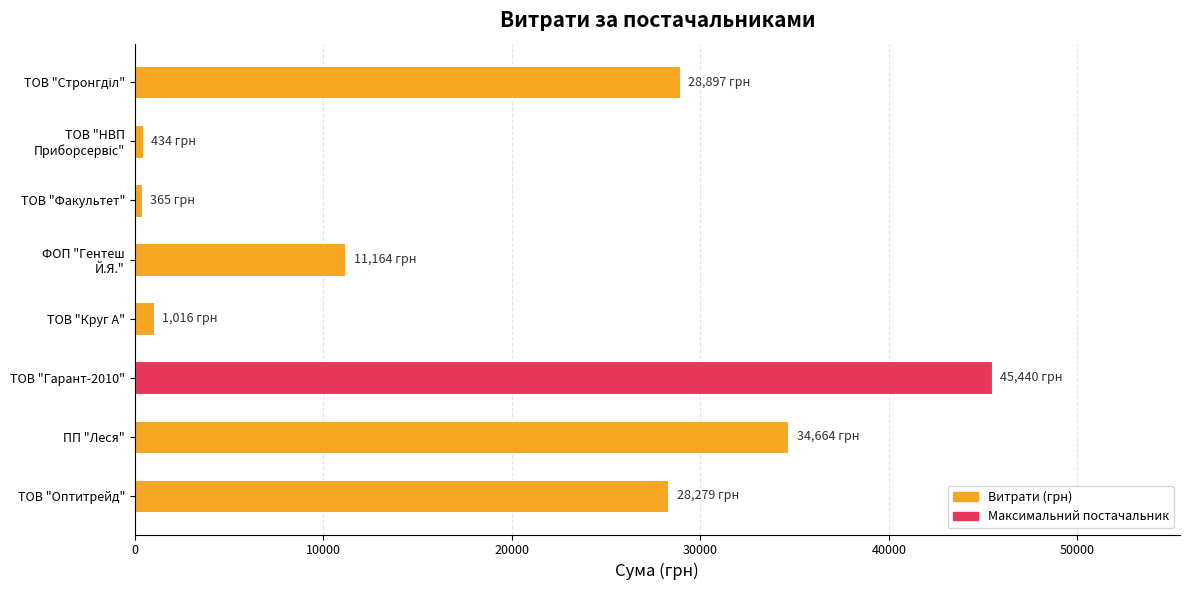

How many data points are above 28279?

4